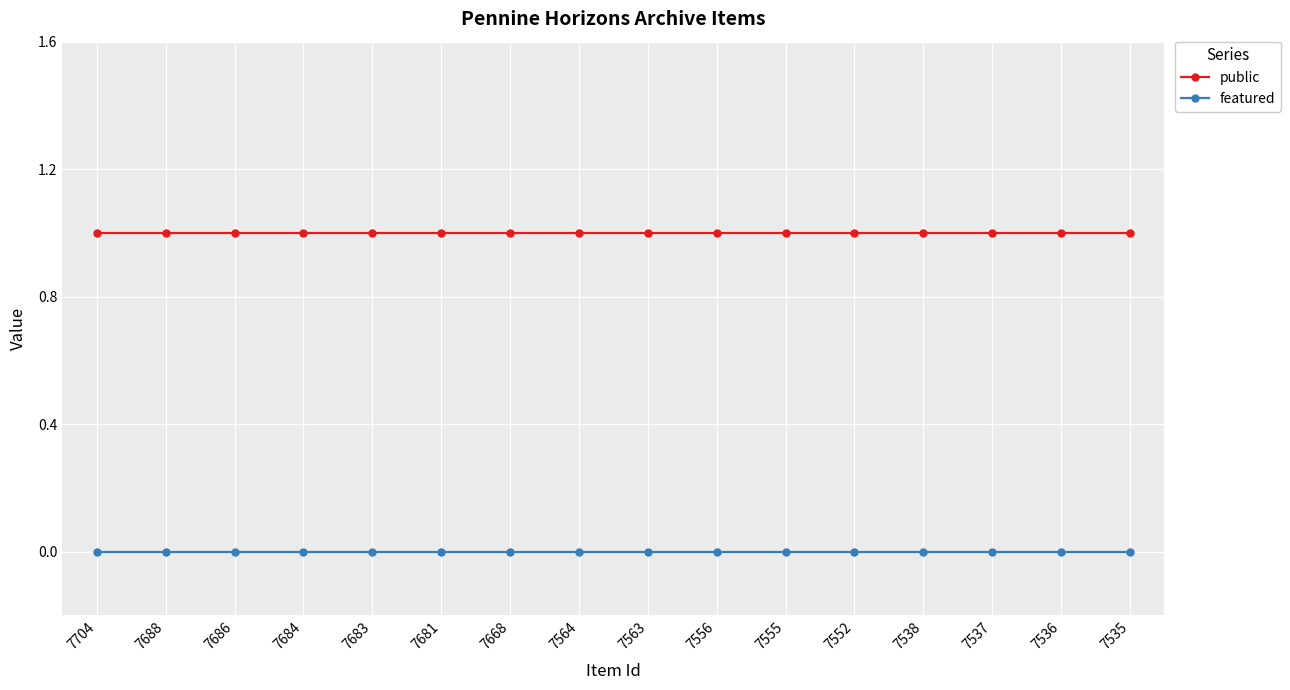

What are all the series names shown in the legend?

public, featured